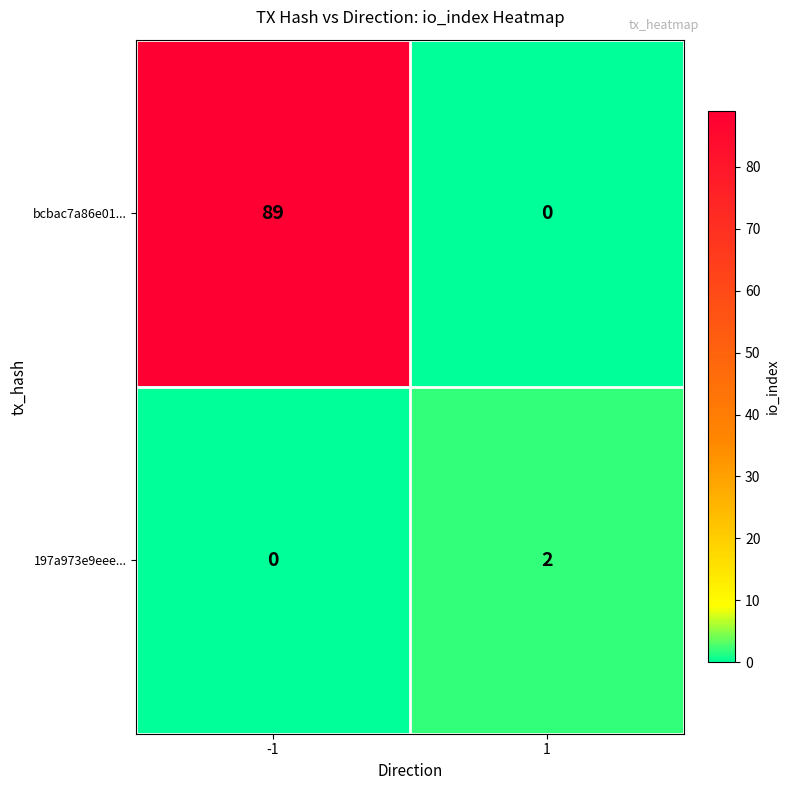

What is the sum of all bcbac7a86e01... values?

89